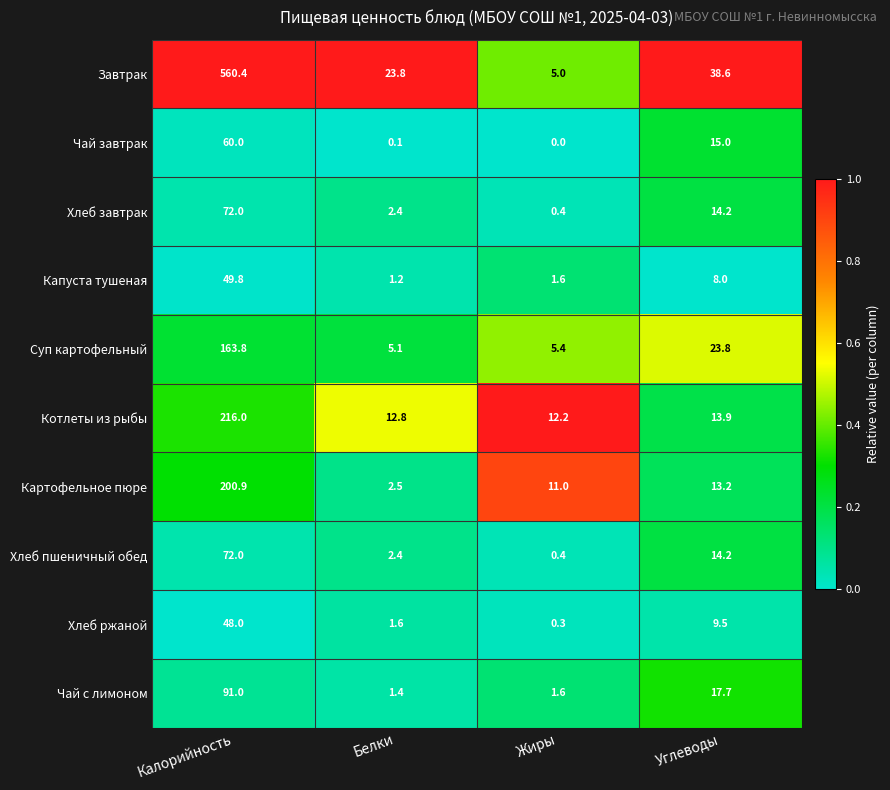

What value does the Завтрак series have at Углеводы?

38.6